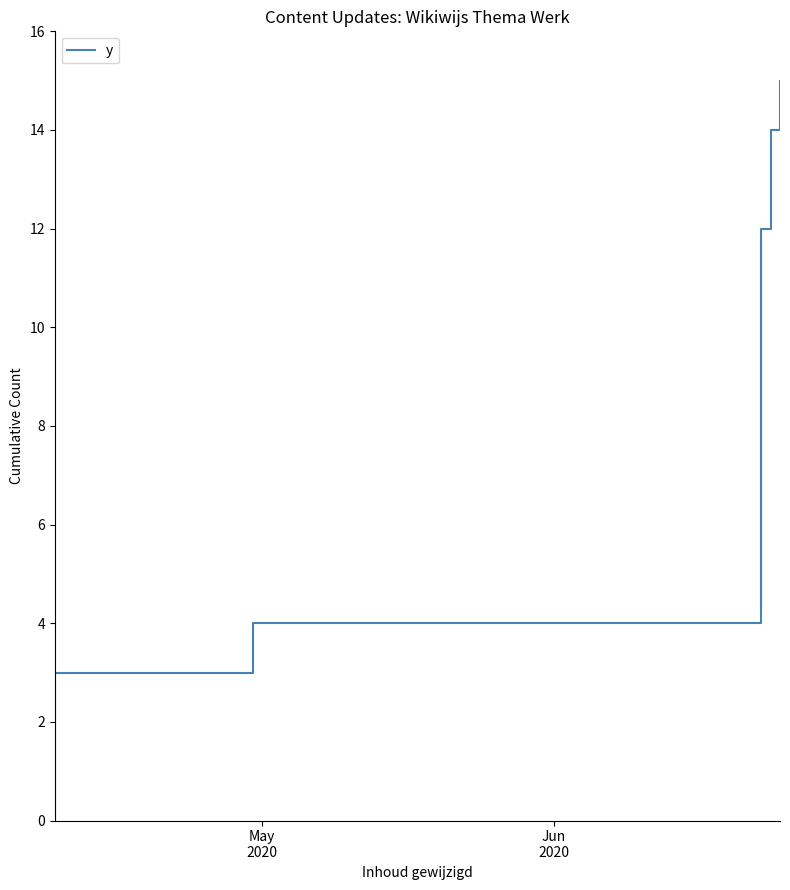

How many values are below 12?

5